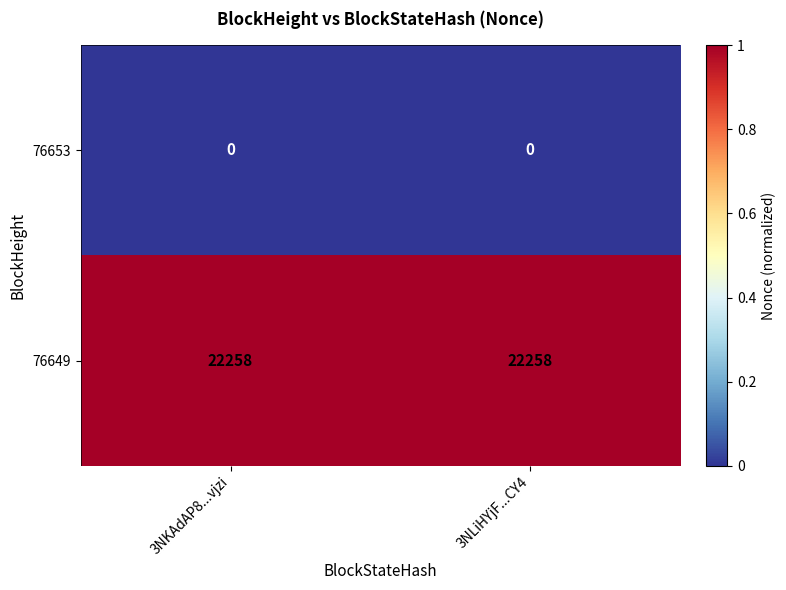

List the series in order of their peak value, lowest first.

76653, 76649